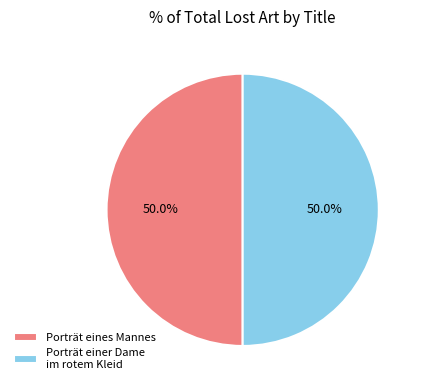

What is the ratio of the value at Porträt einer Dame im rotem Kleid to the value at Porträt eines Mannes?

1.0